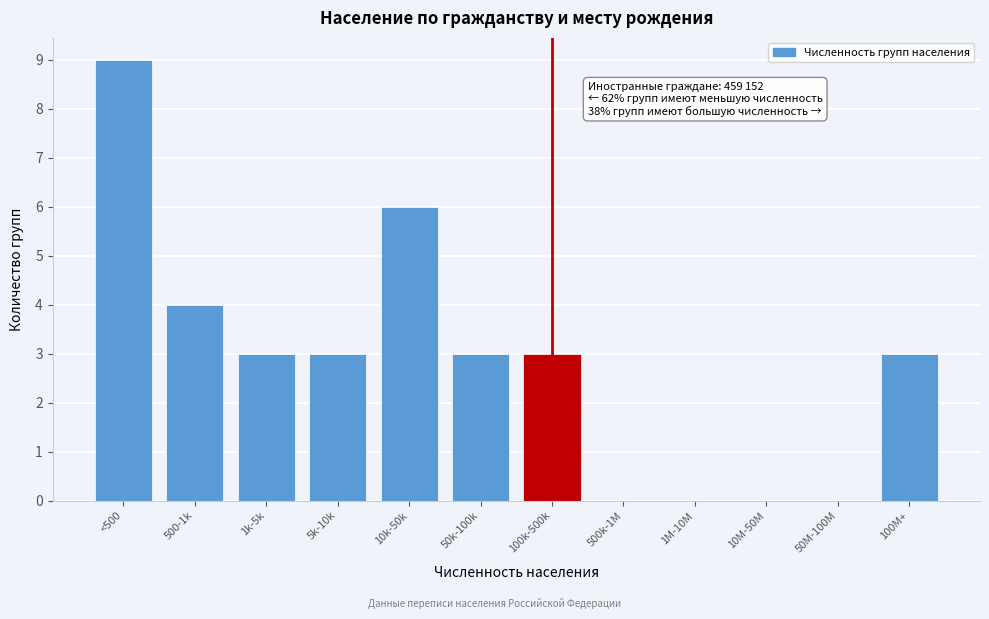

Reading left to right, extract all data points from this chart.

<500=9	500-1k=4	1k-5k=3	5k-10k=3	10k-50k=6	50k-100k=3	100k-500k=3	500k-1M=0	1M-10M=0	10M-50M=0	50M-100M=0	100M+=3